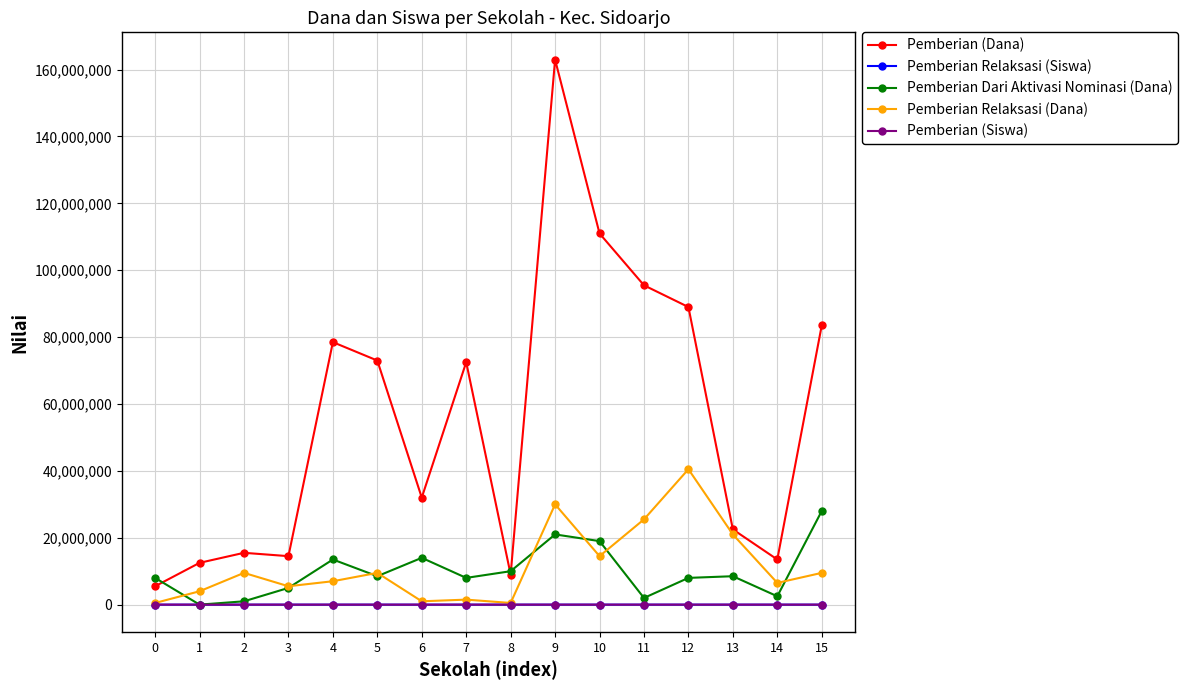

How many lines are shown in the chart?

5